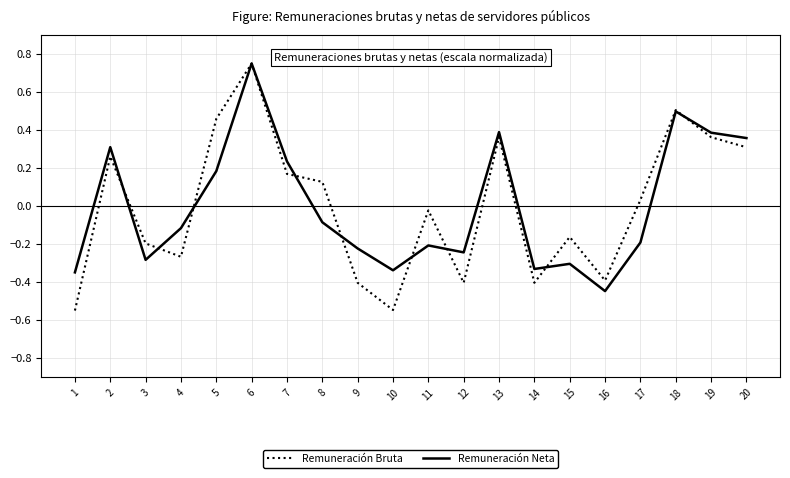

Which series has the largest range (max minus min)?

Remuneración Bruta